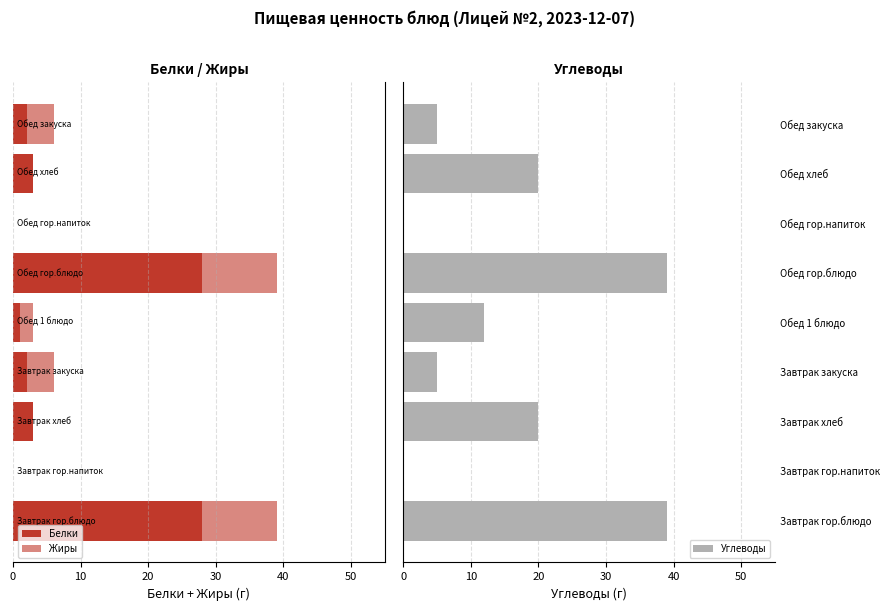

What is the sum of the Углеводы values at Обед 1 блюдо and Завтрак гор.напиток?

12